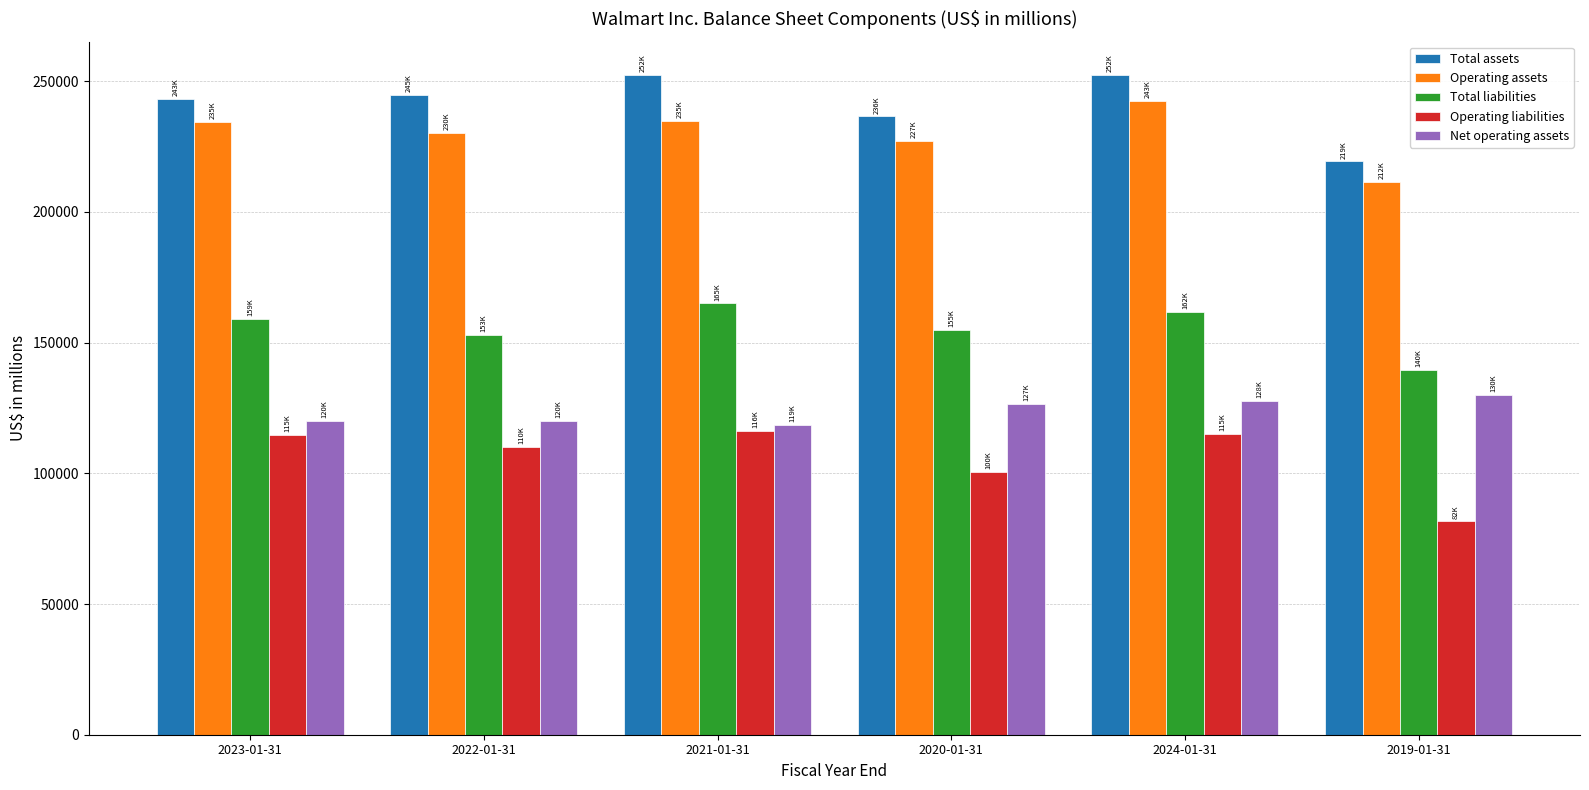

List the series in order of their peak value, lowest first.

Operating liabilities, Net operating assets, Total liabilities, Operating assets, Total assets